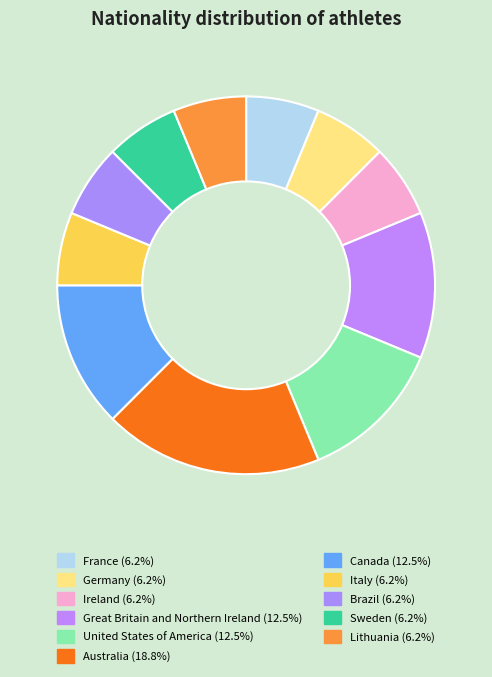

To the nearest percent, what portion does Australia represent?

19%